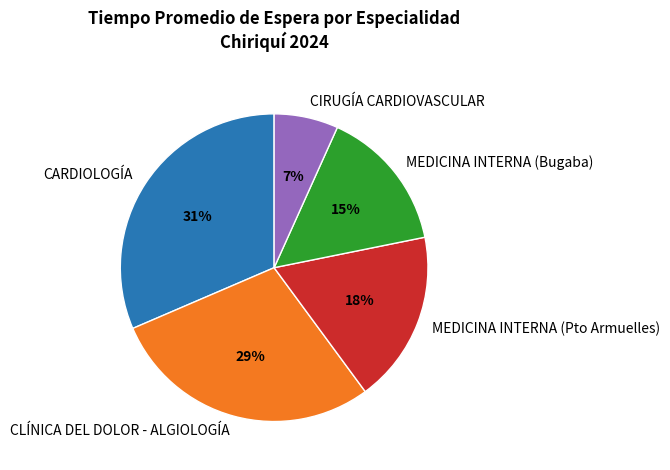

Rank the categories by value from lowest to highest.

CIRUGÍA CARDIOVASCULAR, MEDICINA INTERNA (Bugaba), MEDICINA INTERNA (Pto Armuelles), CLÍNICA DEL DOLOR - ALGIOLOGÍA, CARDIOLOGÍA